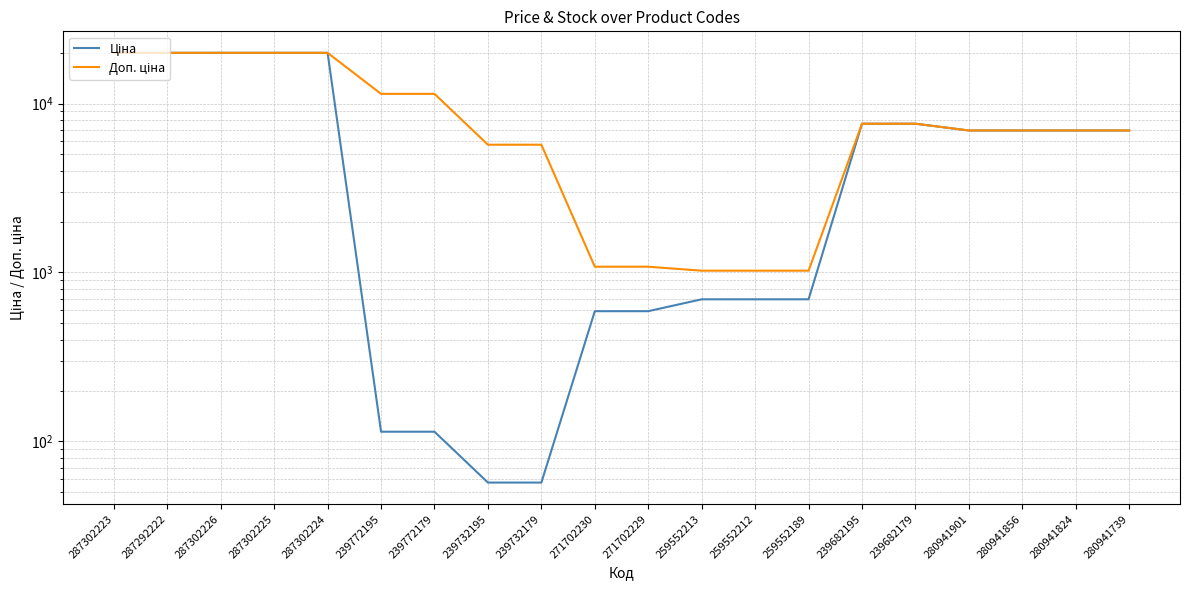

List the labels in order of Доп. ціна value, largest first.

287302223, 287292222, 287302226, 287302225, 287302224, 239772195, 239772179, 239682195, 239682179, 280941901, 280941856, 280941824, 280941739, 239732195, 239732179, 271702230, 271702229, 259552213, 259552212, 259552189